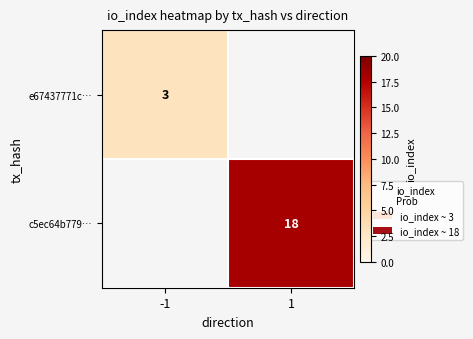

Is it true that c5ec64b779… equals 9 at 1?

False